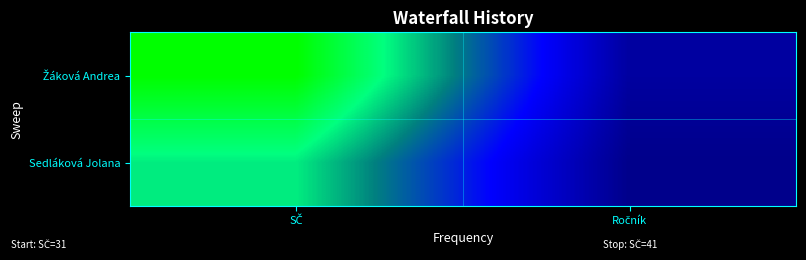

Which series has the largest total across all categories?

Žáková Andrea